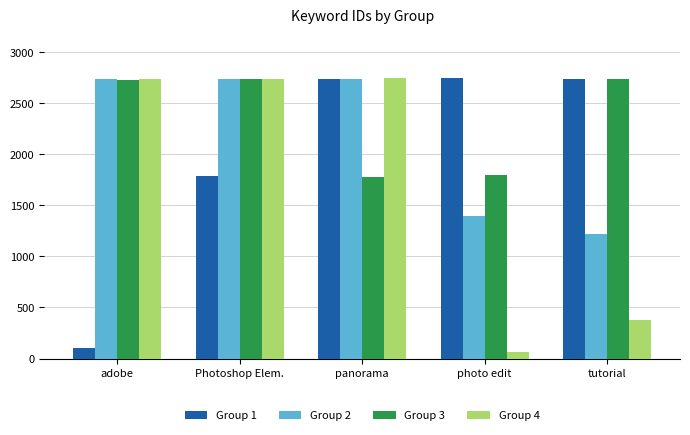

What are all the series names shown in the legend?

Group 1, Group 2, Group 3, Group 4